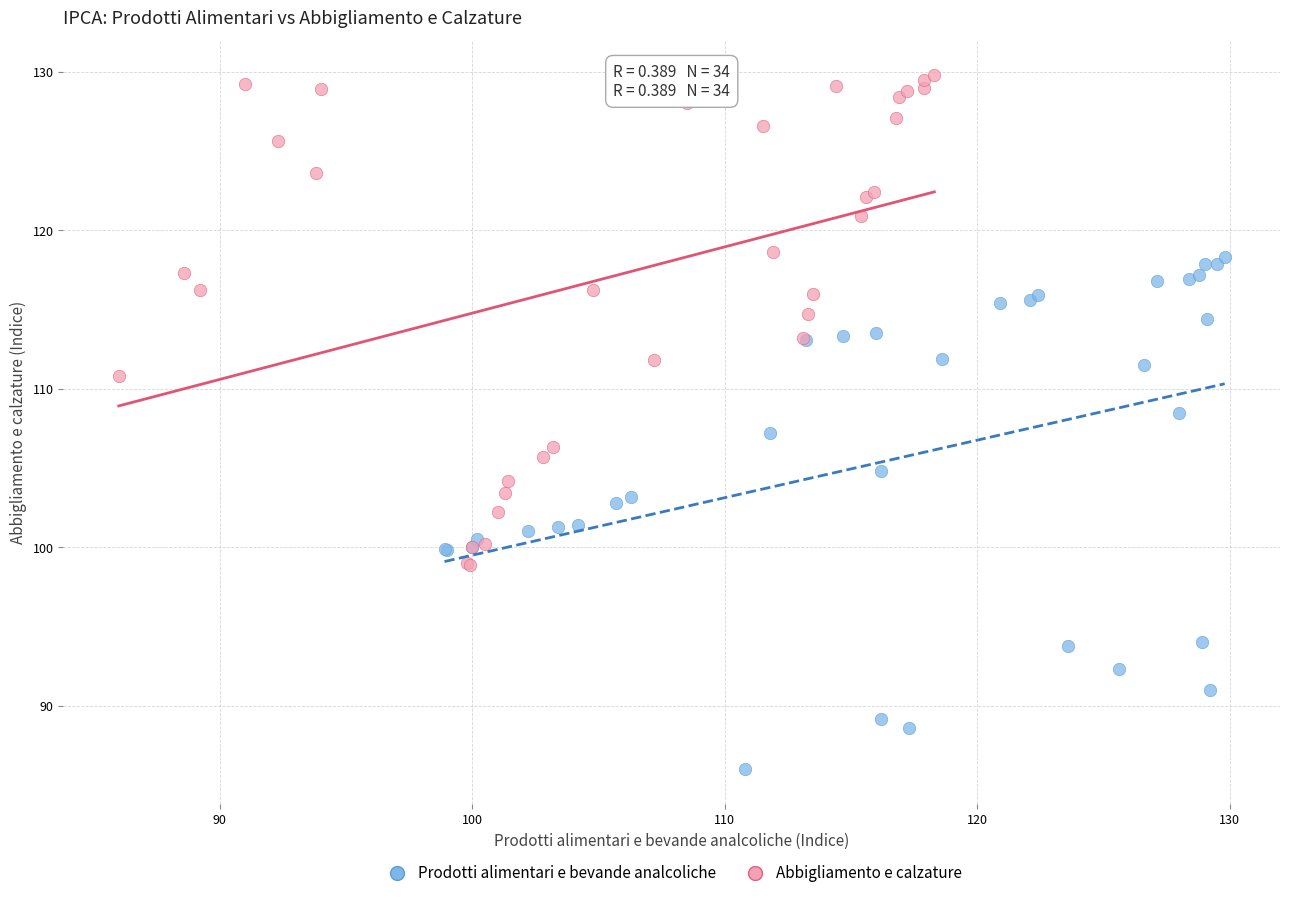

Which series reaches the maximum Y coordinate?

Abbigliamento e calzature